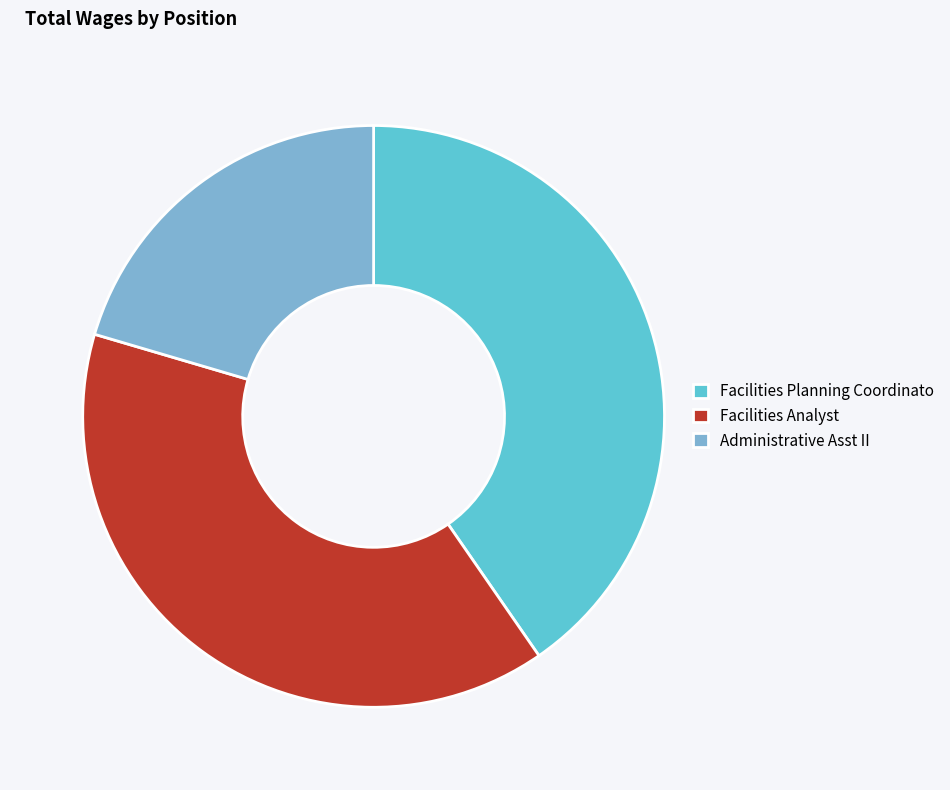

Rank the categories by value from highest to lowest.

Facilities Planning Coordinato, Facilities Analyst, Administrative Asst II